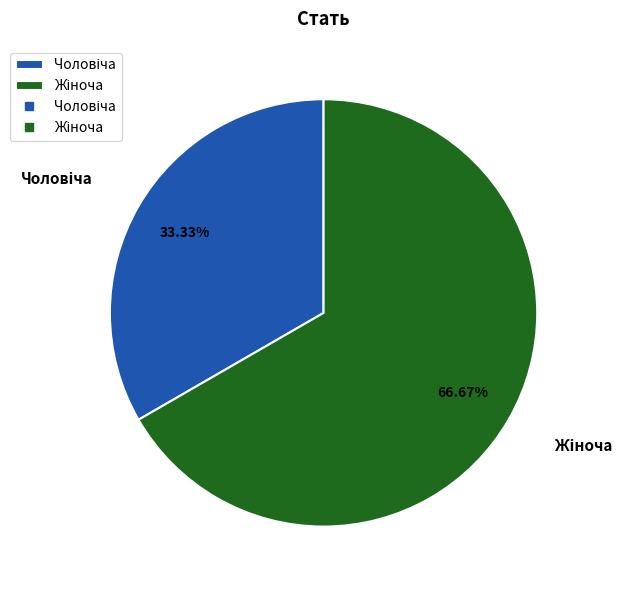

Which slice represents more than half of the pie?

Жіноча